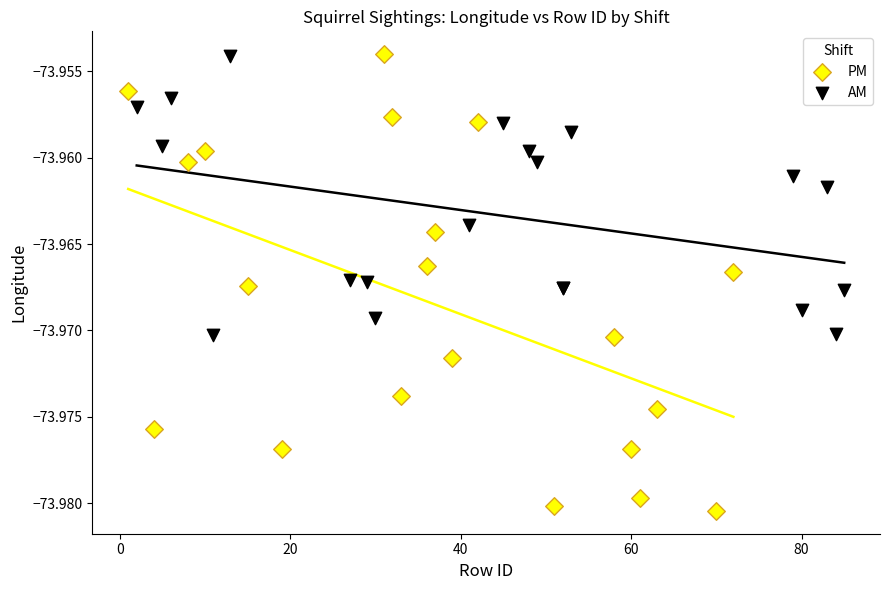

What are all the series names shown in the legend?

PM, AM